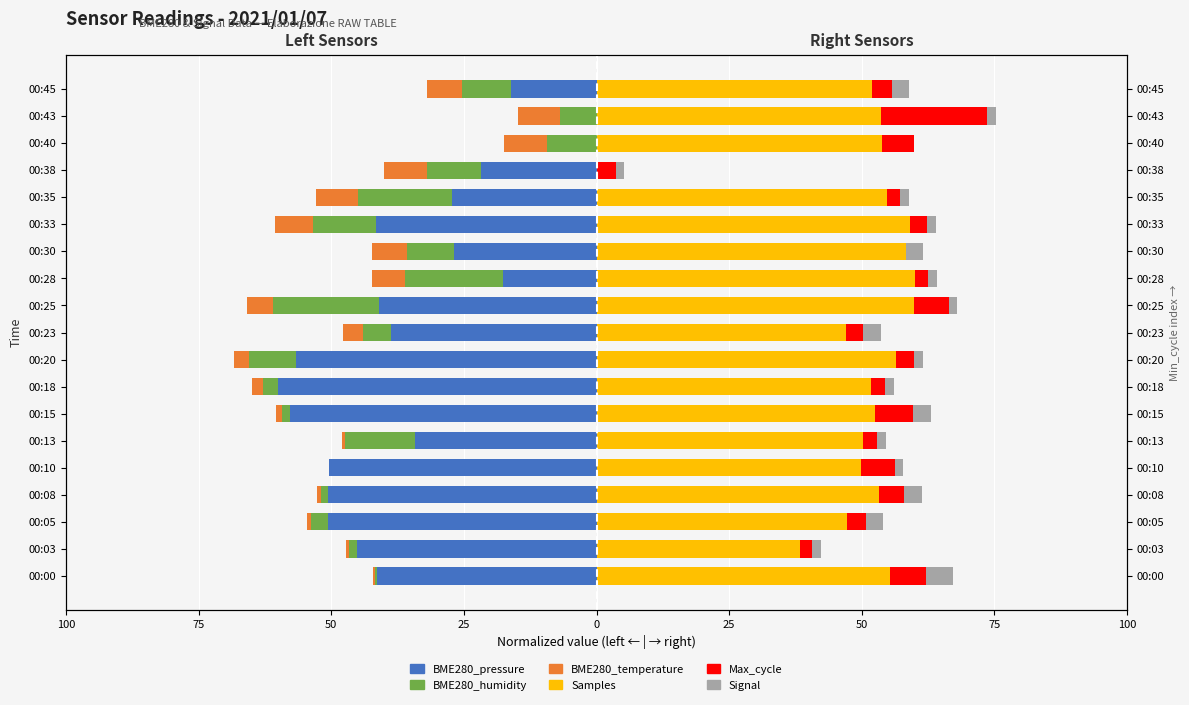

Which series has the widest spread of values?

BME280_pressure